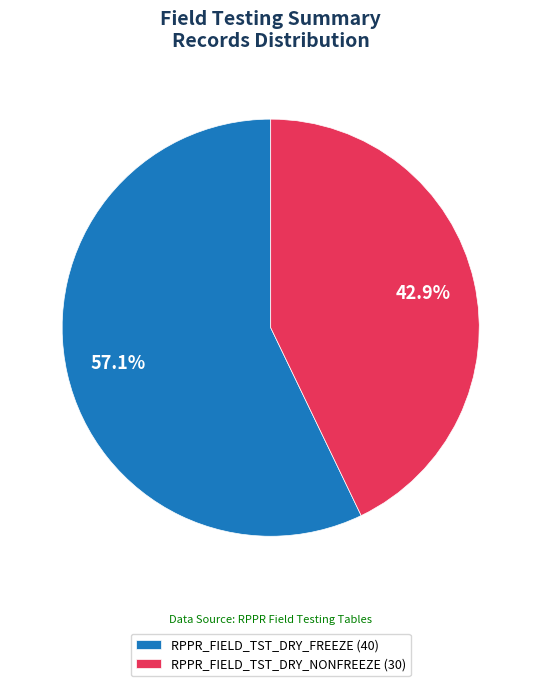

Rank the categories by value from lowest to highest.

RPPR_FIELD_TST_DRY_NONFREEZE, RPPR_FIELD_TST_DRY_FREEZE